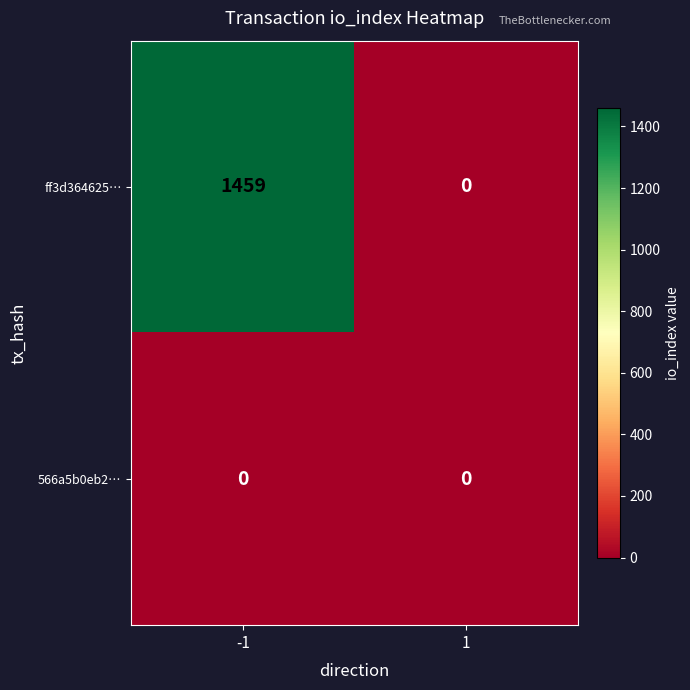

Which series changed the most between -1 and 1?

ff3d364625…